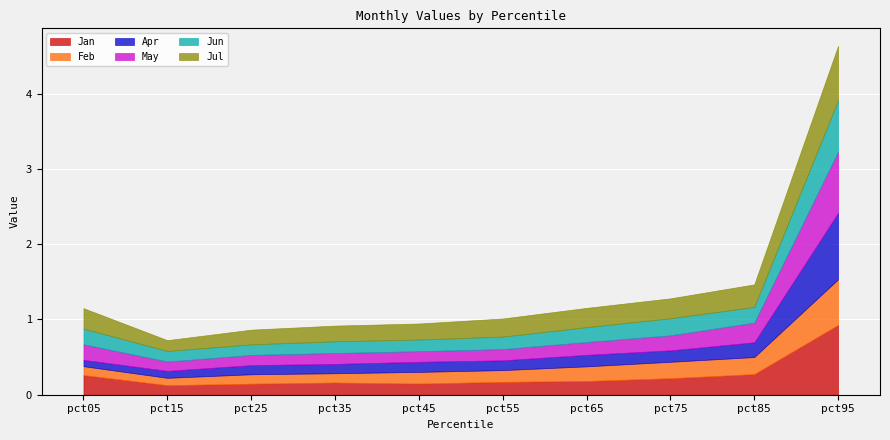

Rank the series at pct85 from lowest to highest value.

Apr, Jun, Feb, May, Jan, Jul